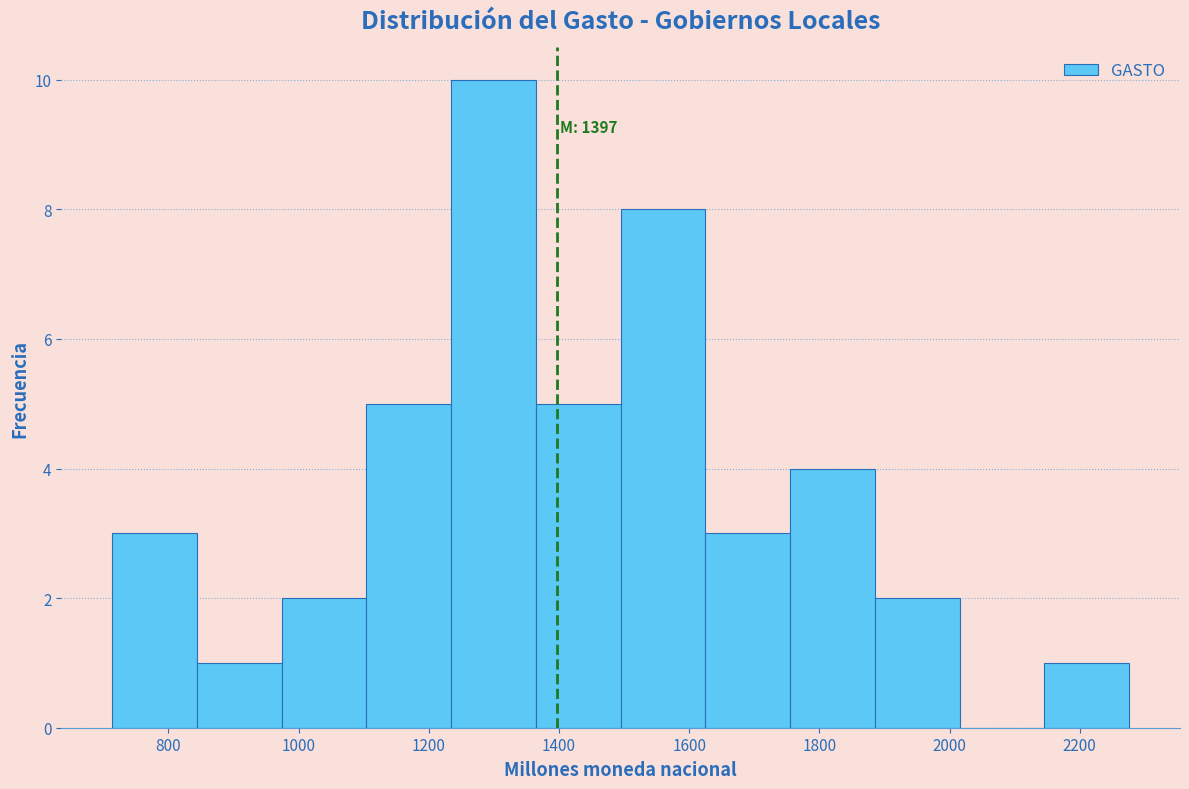

Over which range of the x-axis is the bar tallest?

1240 to 1360